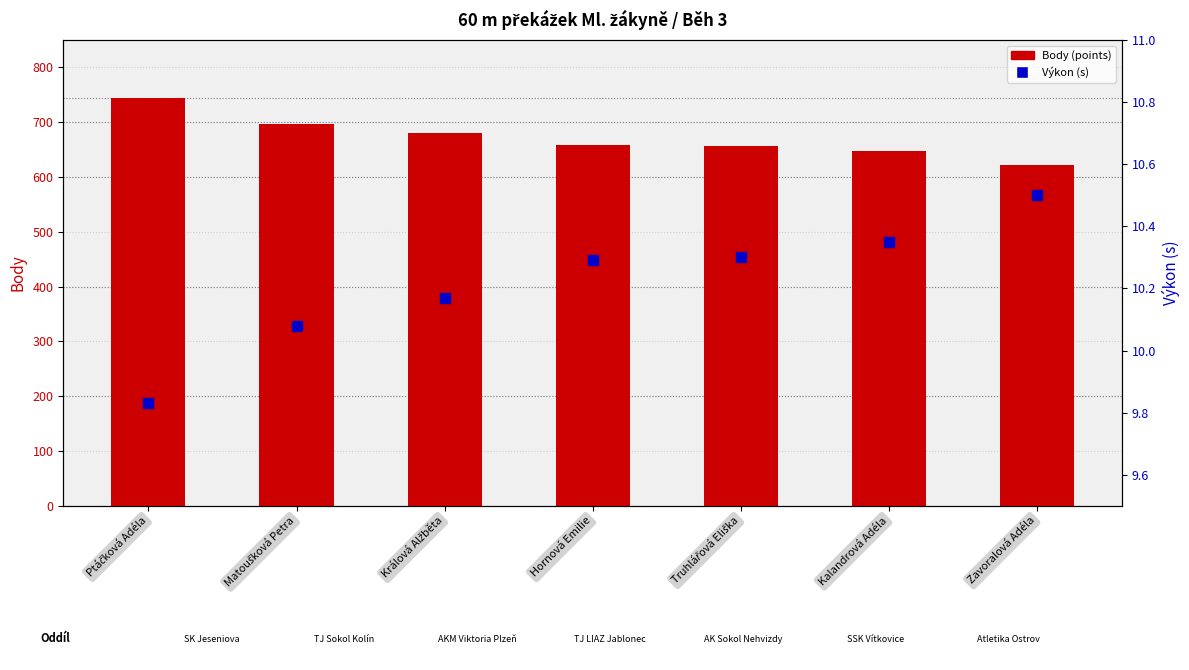

Which label corresponds to the smallest value in the chart?

Ptáčková Adéla